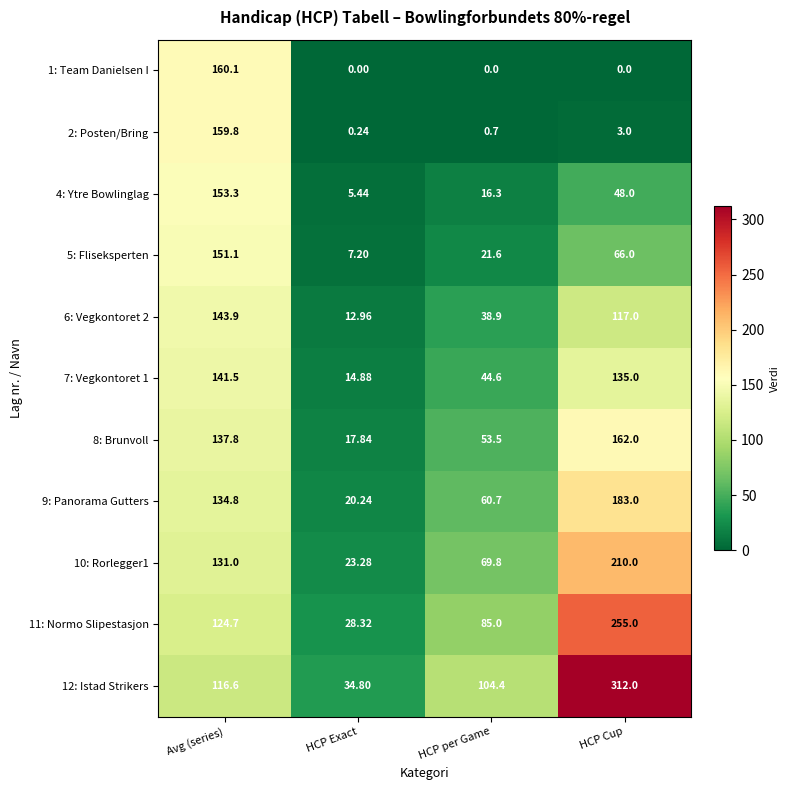

Where is 2: Posten/Bring nearest to the value 80?

HCP Cup